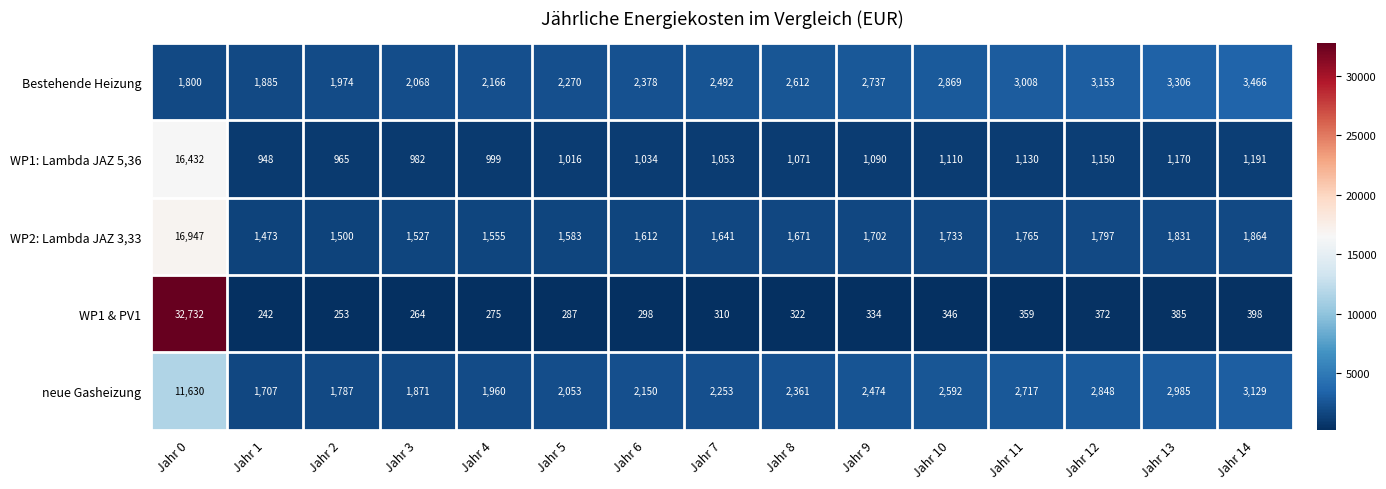

The WP1: Lambda JAZ 5,36 series shows 501 at Jahr 7. True or false?

False